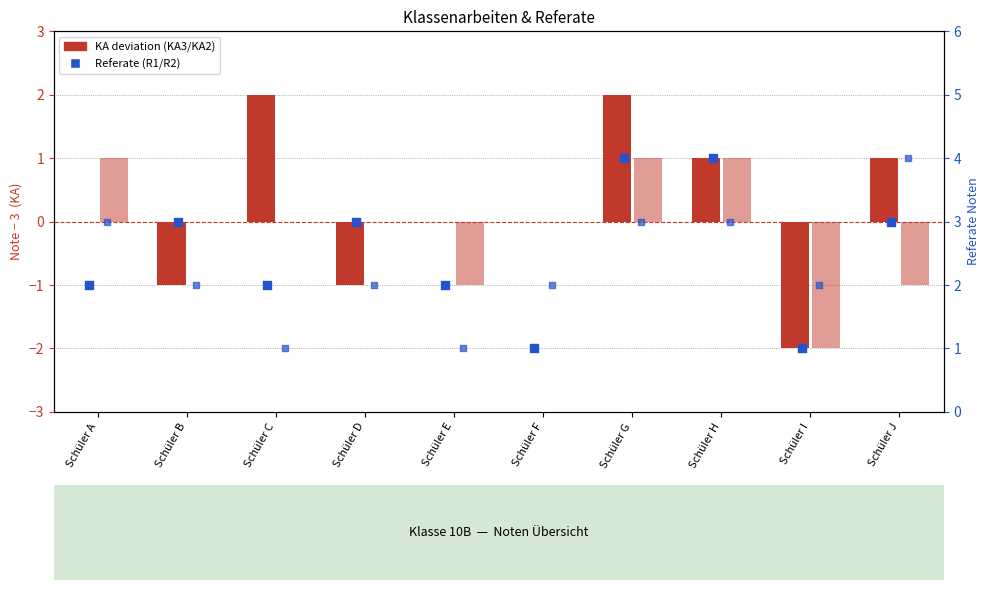

Is the value of KA2 (deviation) at Schüler F greater than the value of R2 at Schüler B?

No